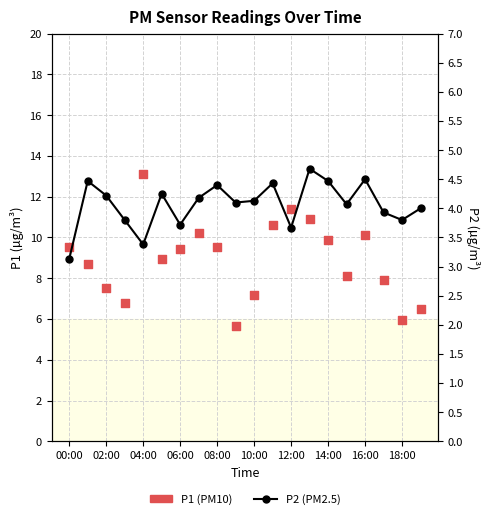

Which series has the widest spread of Y values?

P1 (PM10)